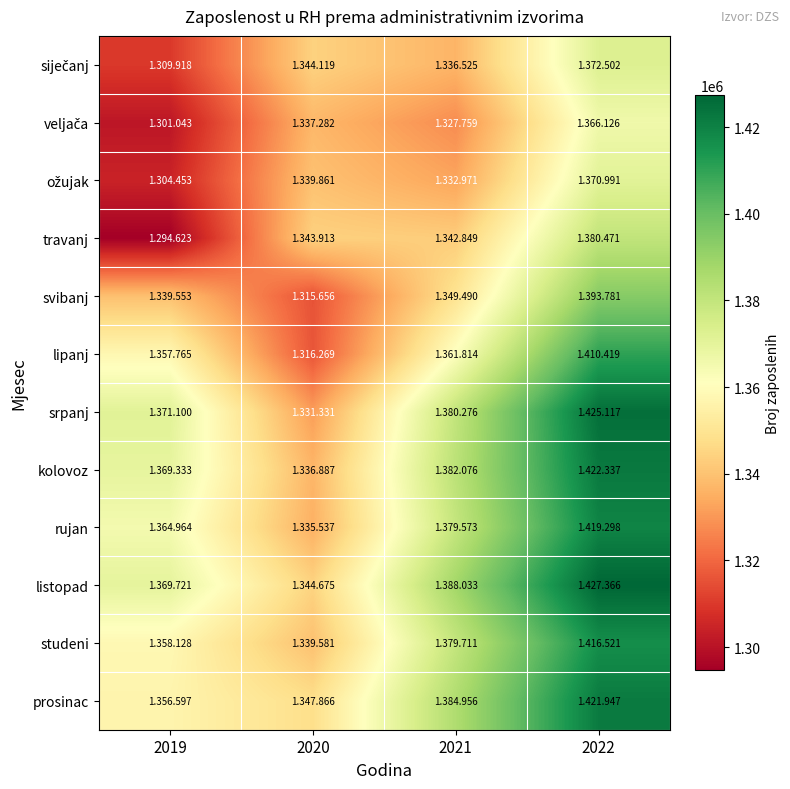

Which has a higher value, 2021 or 2019?

2021